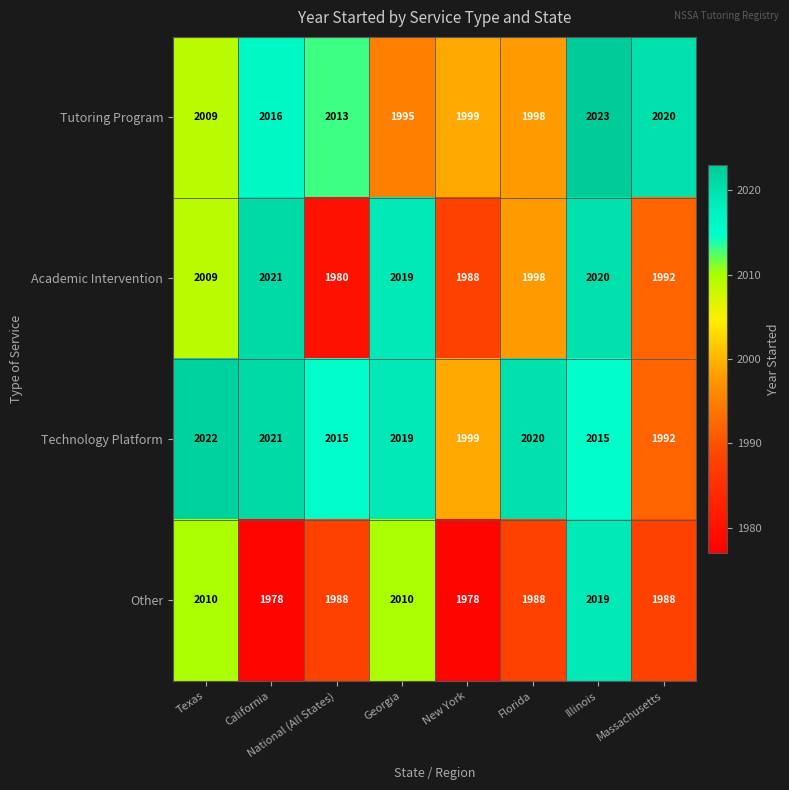

Between National (All States) and Massachusetts, which series saw the biggest shift?

Technology Platform